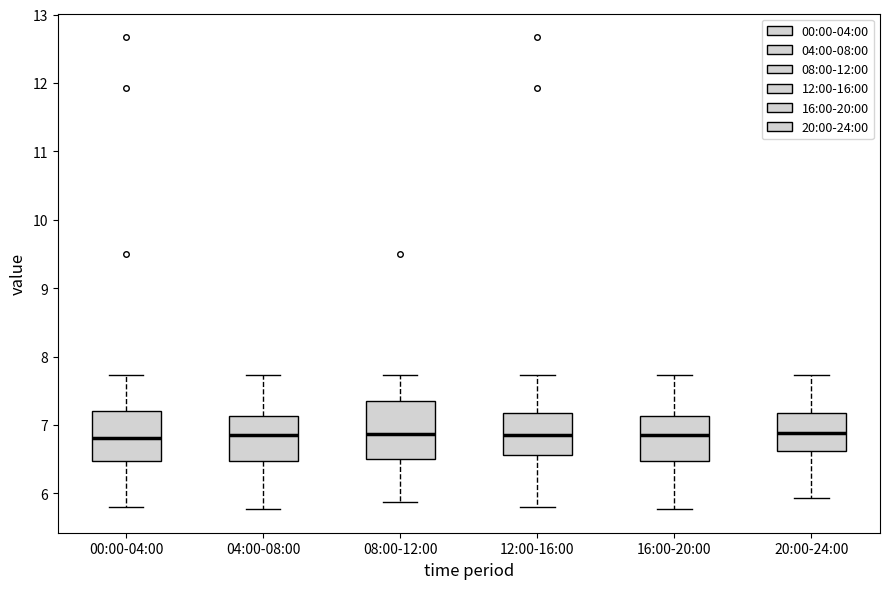

Reading left to right, transcribe this box plot: for each box, give where its median line is, the range the box spans, and where its two whiskers end, as read against the y-axis. The values are not printed on the chart, so give them approximately, as read against the axis.

00:00-04:00: median 6.8, box 6.5 to 7.2, whiskers 5.8 to 7.7
04:00-08:00: median 6.9, box 6.5 to 7.1, whiskers 5.8 to 7.7
08:00-12:00: median 6.9, box 6.5 to 7.3, whiskers 5.9 to 7.7
12:00-16:00: median 6.9, box 6.6 to 7.2, whiskers 5.8 to 7.7
16:00-20:00: median 6.9, box 6.5 to 7.1, whiskers 5.8 to 7.7
20:00-24:00: median 6.9, box 6.6 to 7.2, whiskers 5.9 to 7.7